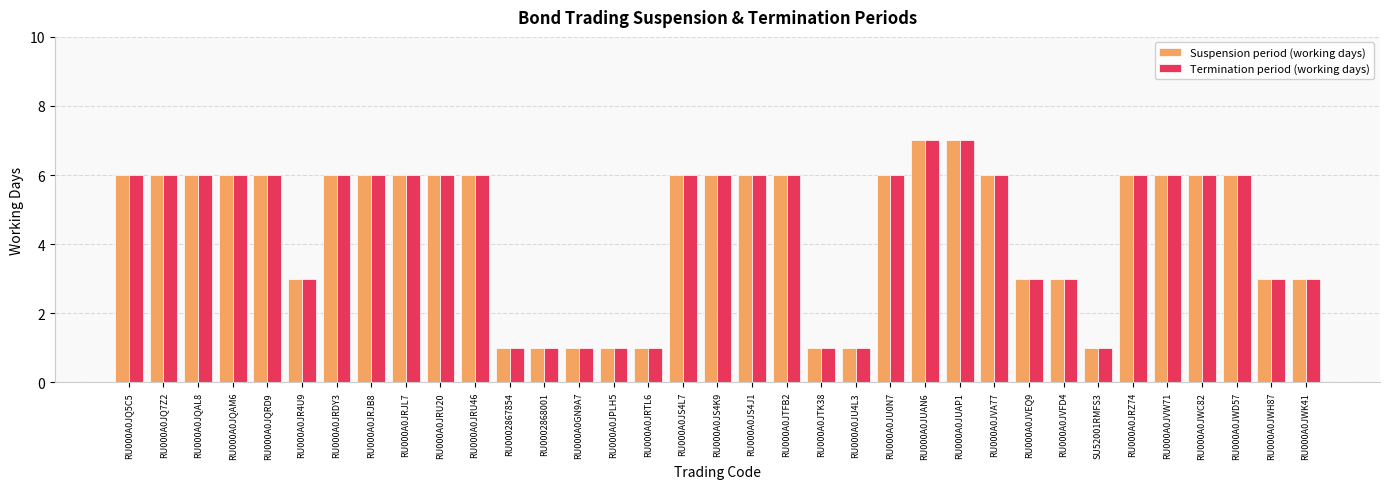

What is the difference between the maximum and minimum values in the Suspension period (working days) series?

6